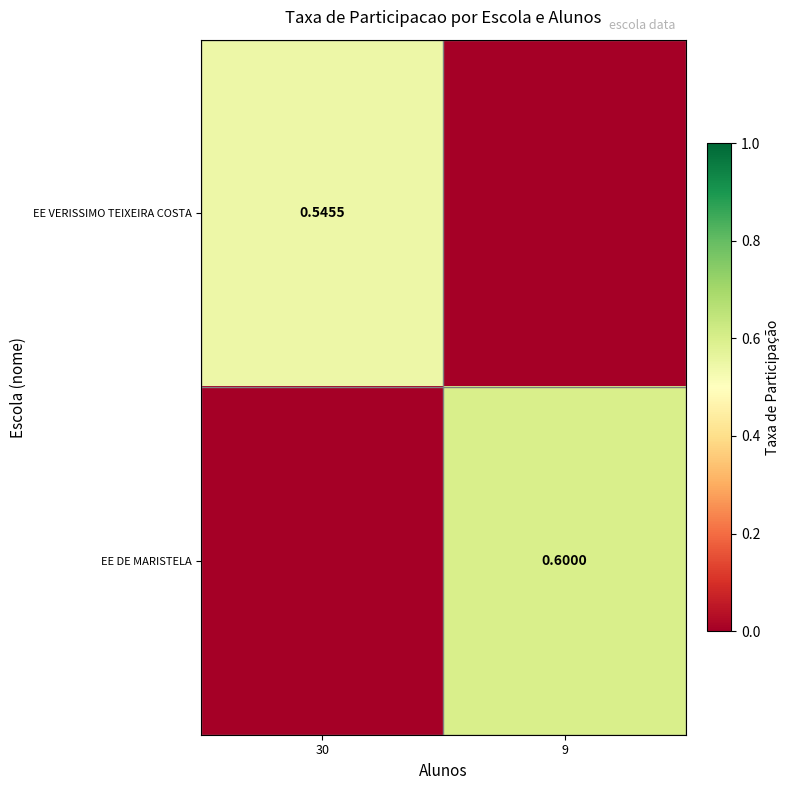

Is the value of EE VERISSIMO TEIXEIRA COSTA at 30 greater than the value of EE DE MARISTELA at 9?

No